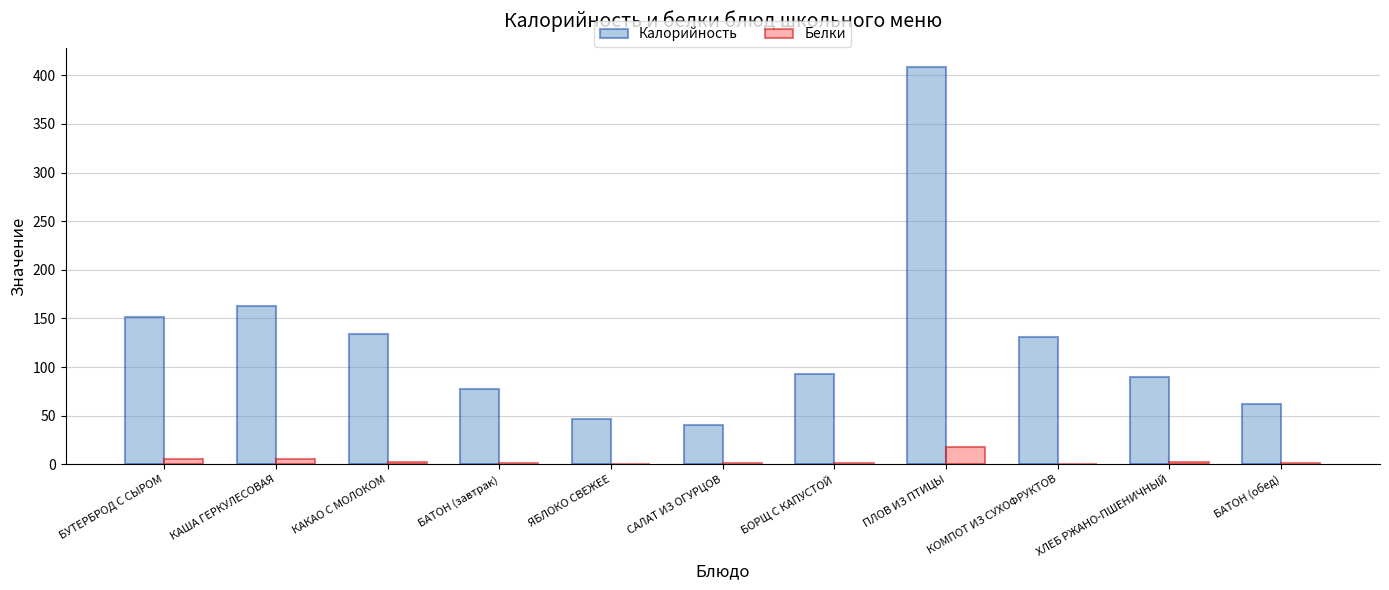

What is the maximum value for Белки?

18.4